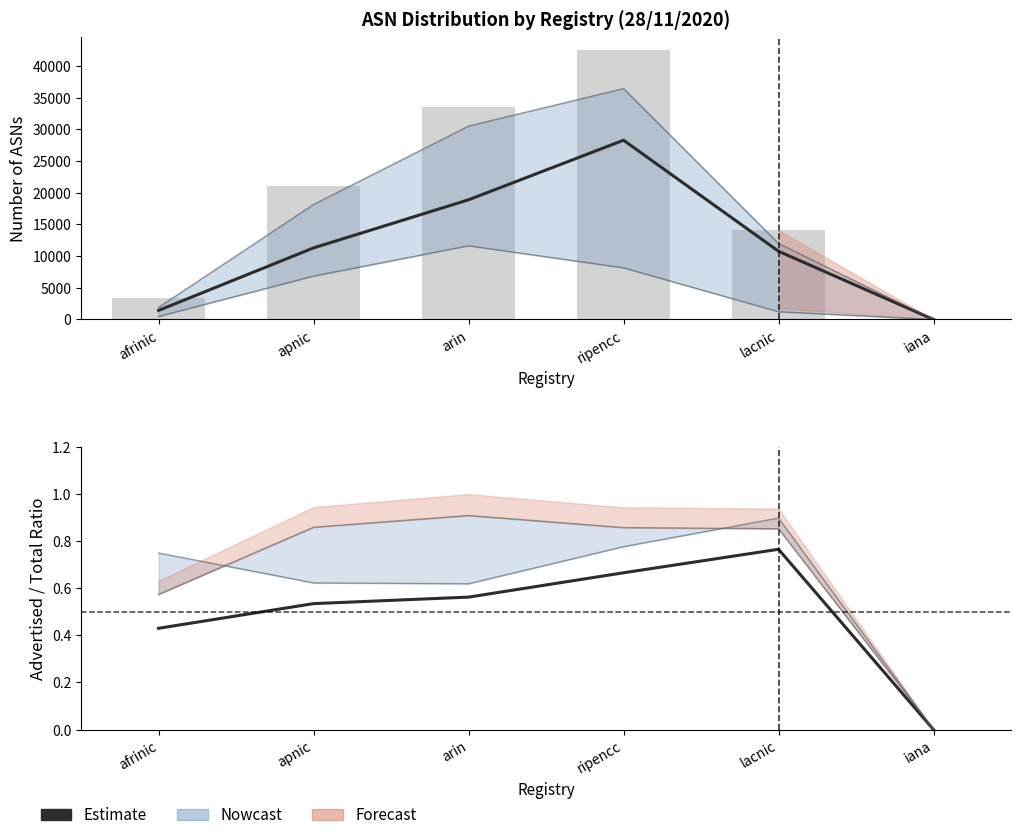

What is the label of the 6th bar from the left?

iana